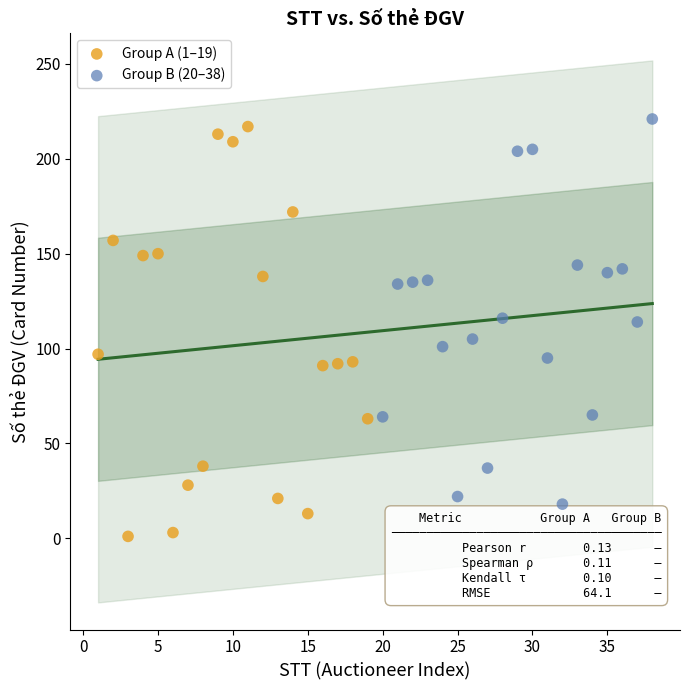

Which series contains the lowest Y value?

Group A (1–19)